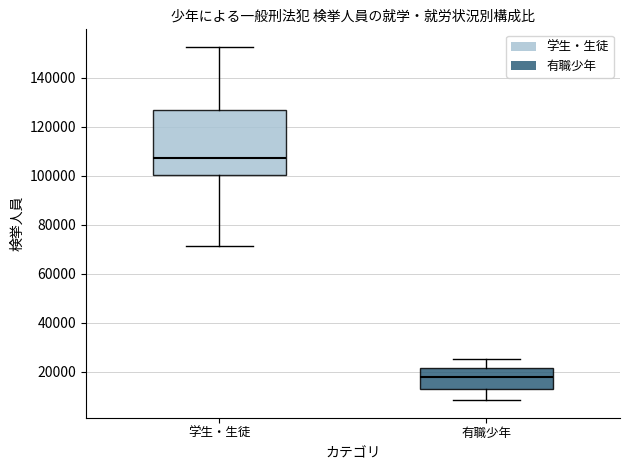

Where does the upper whisker of the box for 学生・生徒 end on the y-axis? The values are not printed on the chart, so give them approximately, as read against the axis.

152000